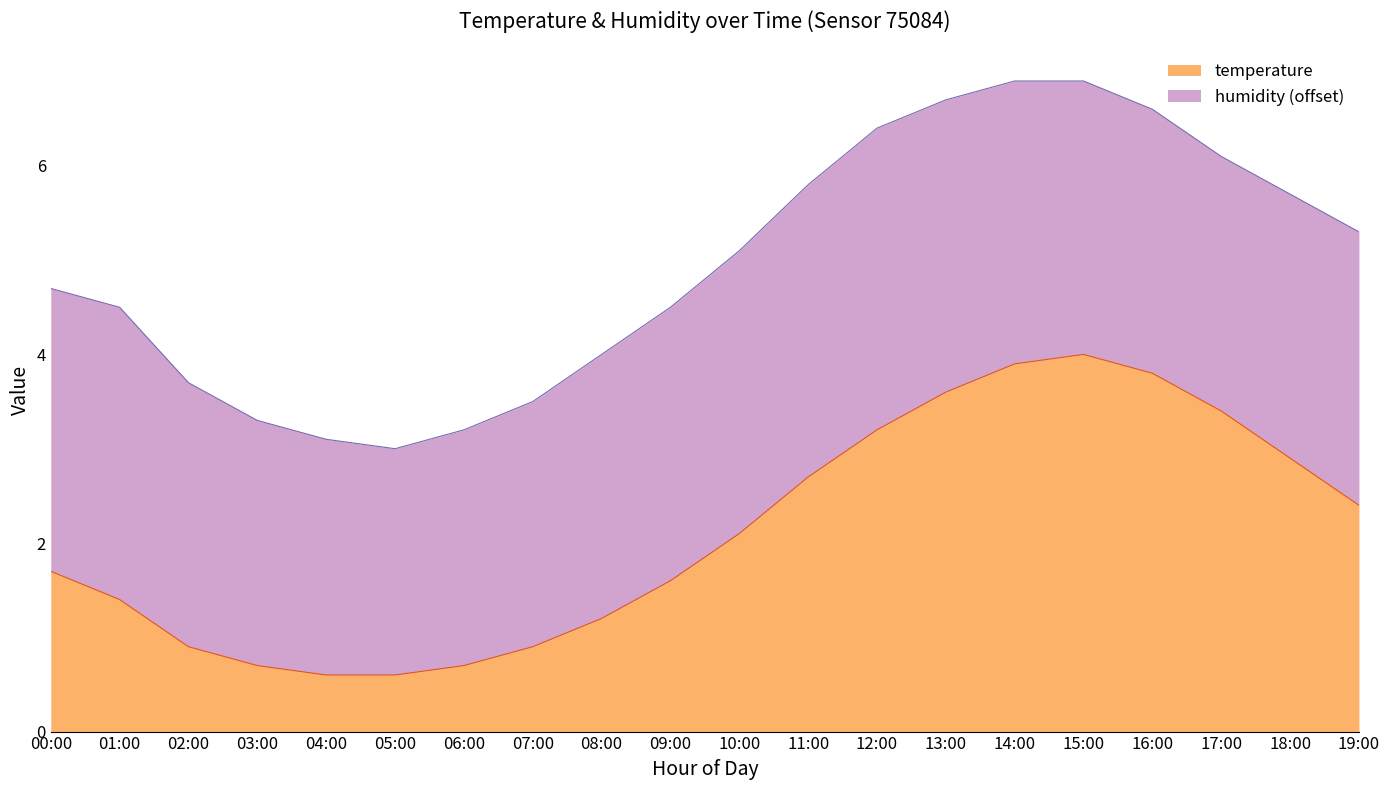

What is the greatest value displayed?

4.0